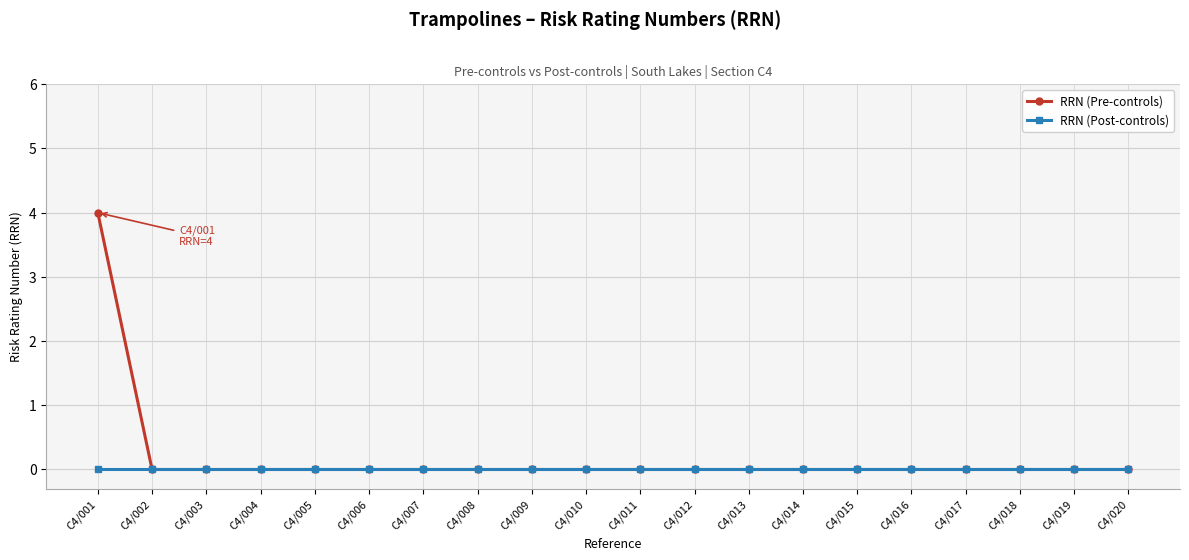

Which series has the largest range (max minus min)?

RRN (Pre-controls)